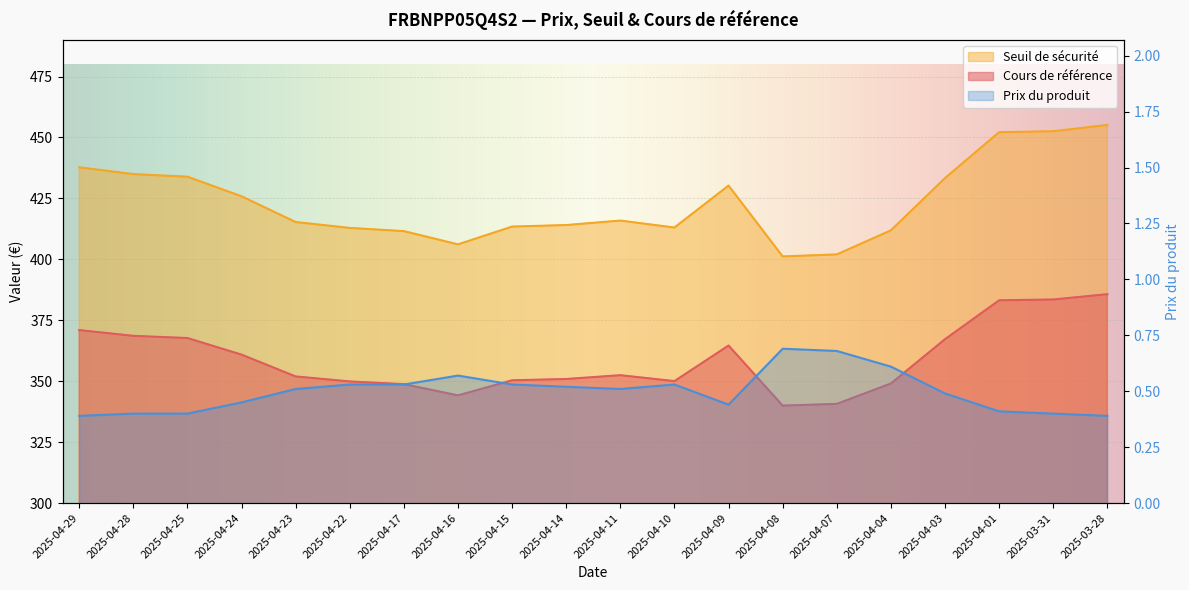

True or false: Cours de référence and Prix du produit cross at least once.

False